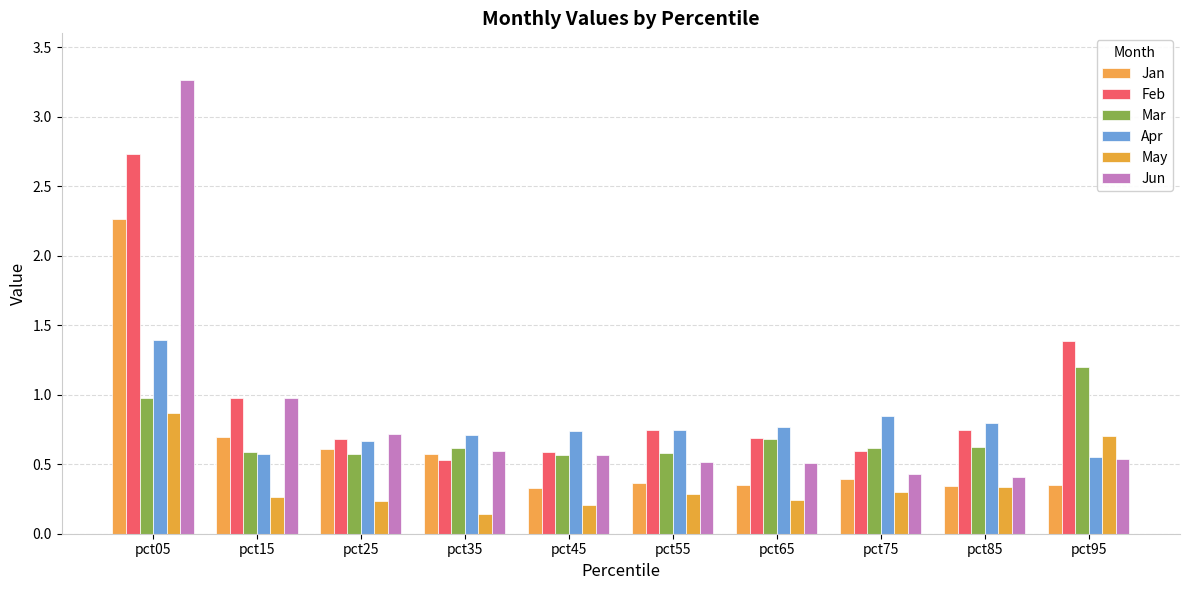

Are the bars horizontal?

No